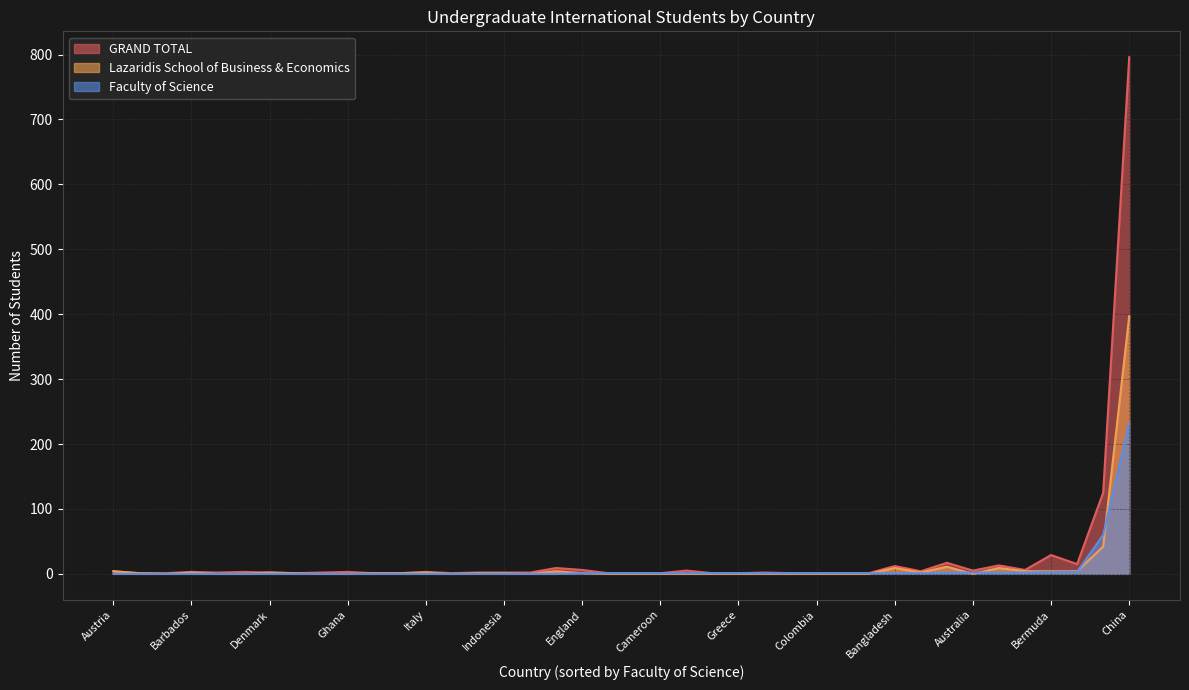

The GRAND TOTAL series shows 2 at Greece. True or false?

False